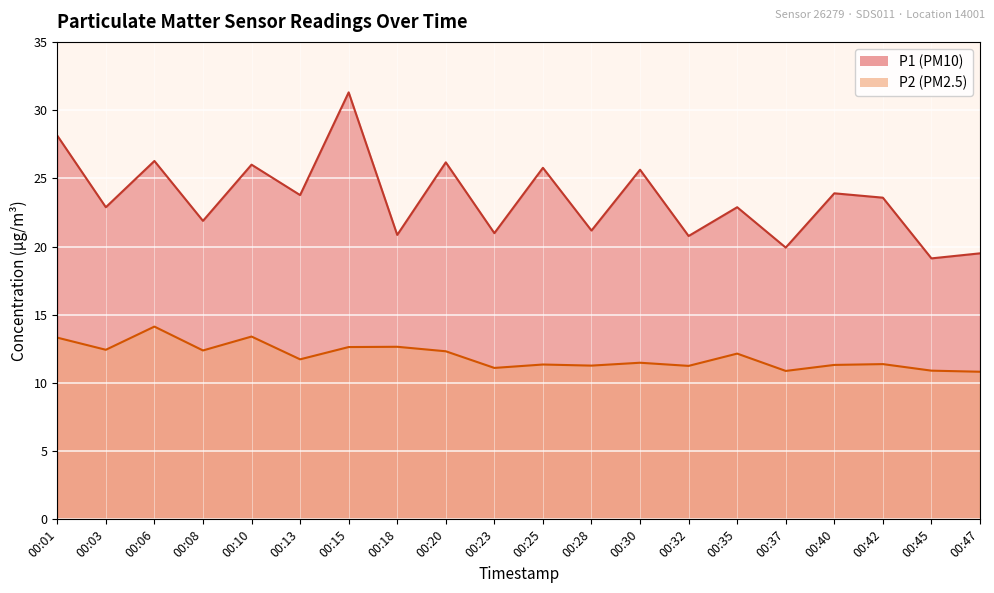

At which category is the sum across all series the highest?

00:15